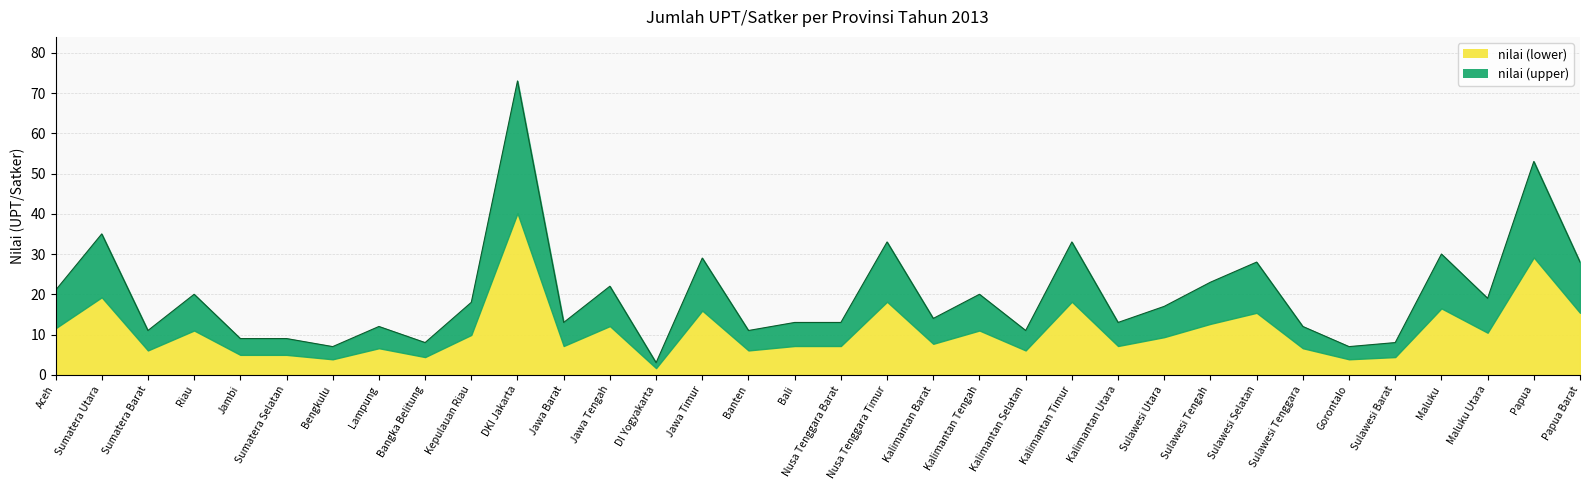

Is it true that the value at Nusa Tenggara Barat is 13?

True